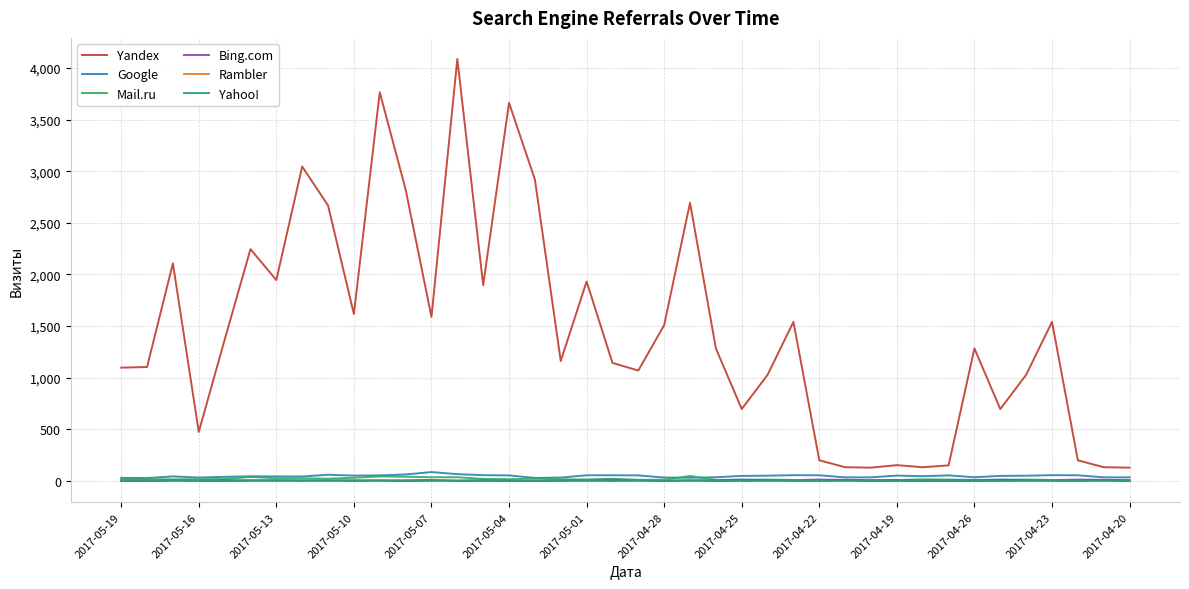

What is the highest value of the Yandex series?

4086